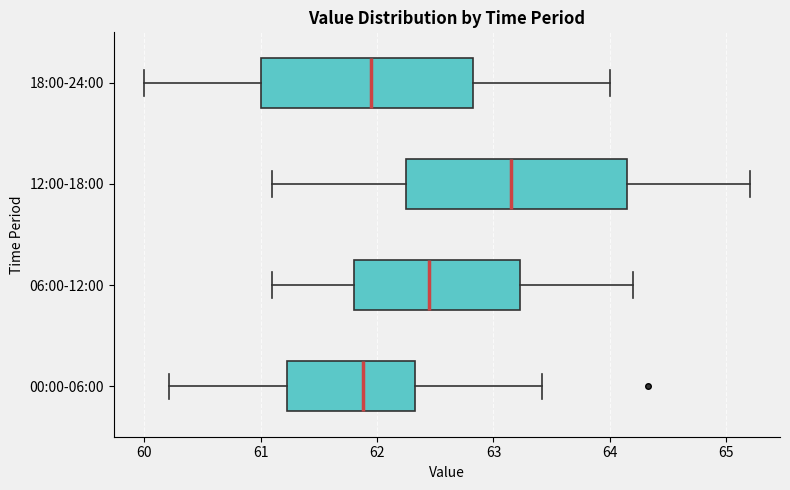

Reading bottom to top, read every box against the x-axis: the position of its median line, the range the box covers, and the ends of its whiskers. The values are not printed on the chart, so give them approximately, as read against the axis.

00:00-06:00: median 61.9, box 61.2 to 62.3, whiskers 60.2 to 63.4
06:00-12:00: median 62.5, box 61.8 to 63.2, whiskers 61.1 to 64.2
12:00-18:00: median 63.2, box 62.3 to 64.2, whiskers 61.1 to 65.2
18:00-24:00: median 62.0, box 61.0 to 62.8, whiskers 60.0 to 64.0